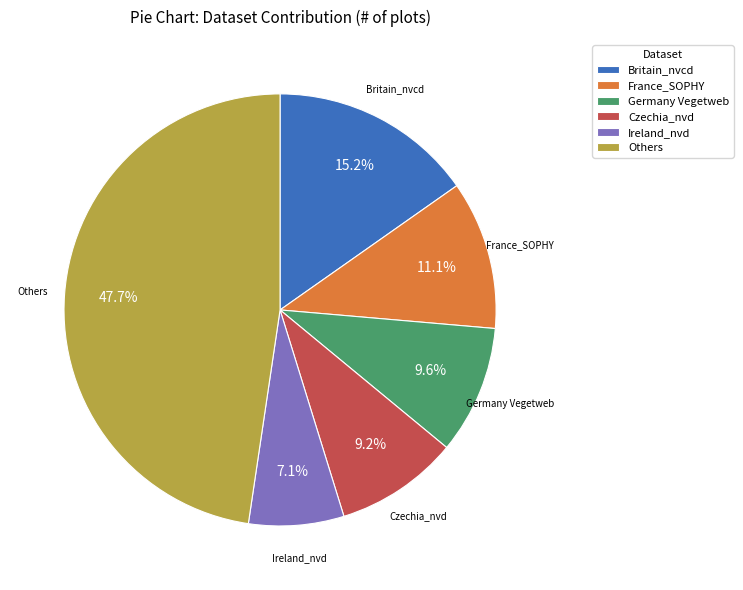

Approximately how many times larger is the value at Ireland_nvd compared to Germany Vegetweb?

0.7